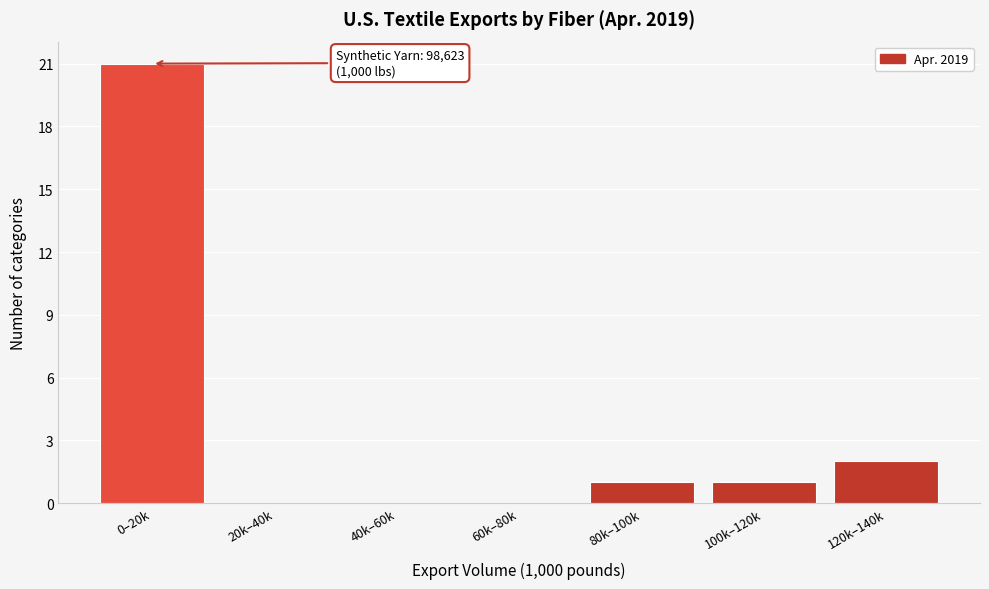

Reading left to right, list all the values displayed in this chart.

0–20k=21	20k–40k=0	40k–60k=0	60k–80k=0	80k–100k=1	100k–120k=1	120k–140k=2